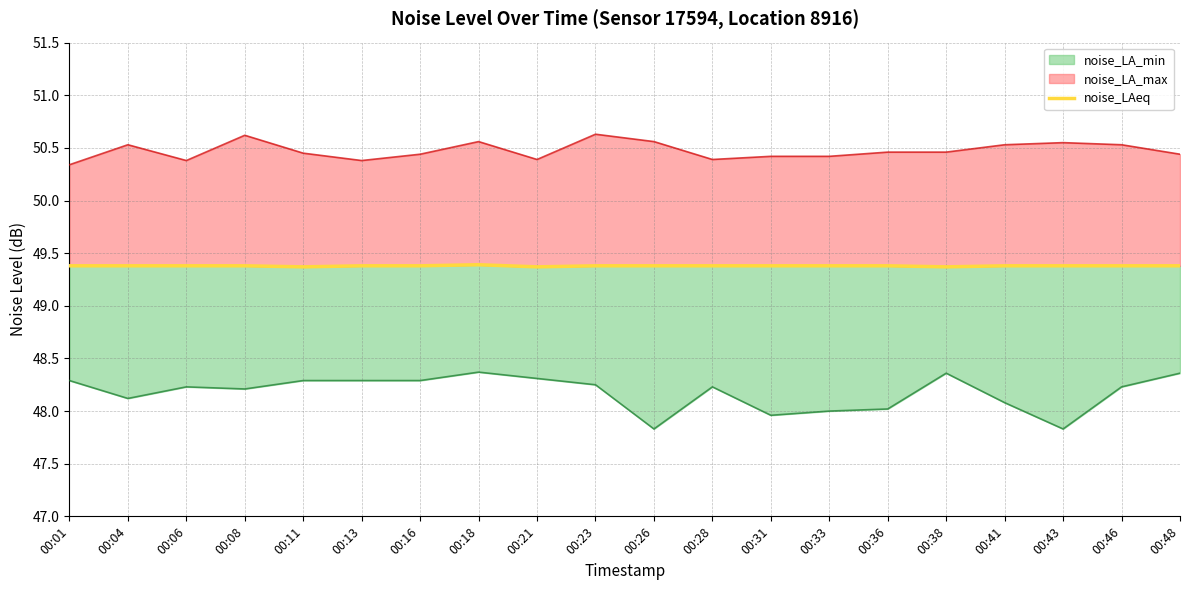

Rank the categories by value from lowest to highest.

00:11, 00:21, 00:38, 00:01, 00:04, 00:06, 00:08, 00:13, 00:16, 00:23, 00:26, 00:28, 00:31, 00:33, 00:36, 00:41, 00:43, 00:46, 00:48, 00:18